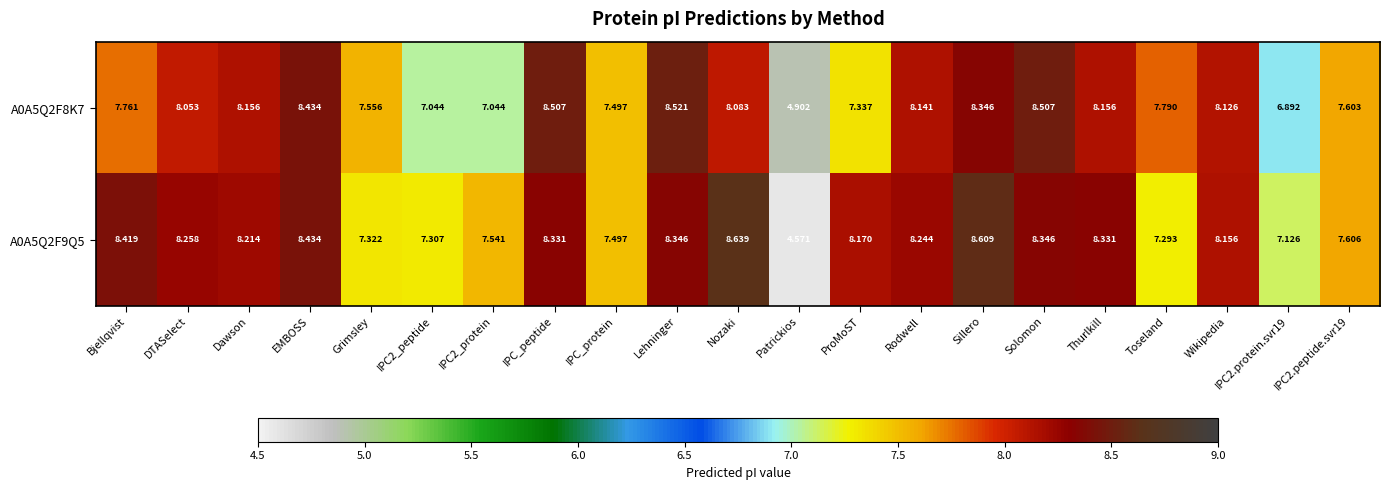

At which category is the sum across all series the highest?

Sillero